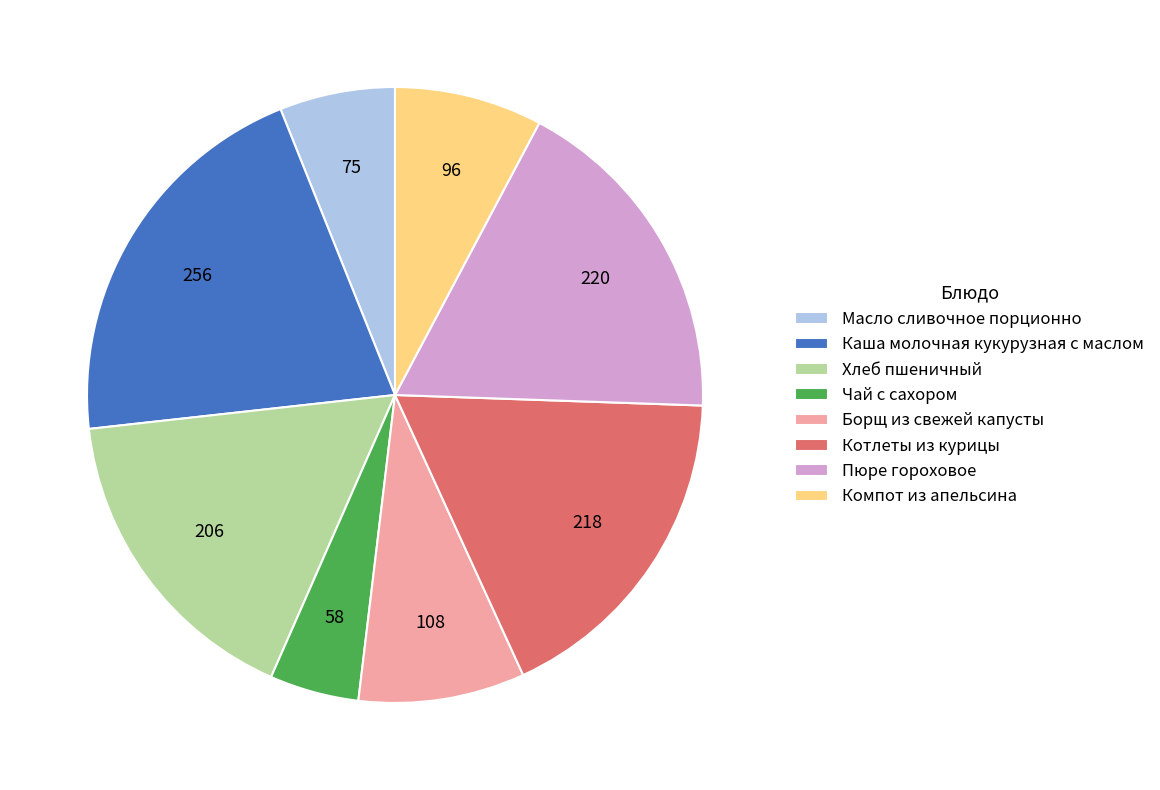

Which has a higher value, Каша молочная кукурузная с маслом or Хлеб пшеничный?

Каша молочная кукурузная с маслом